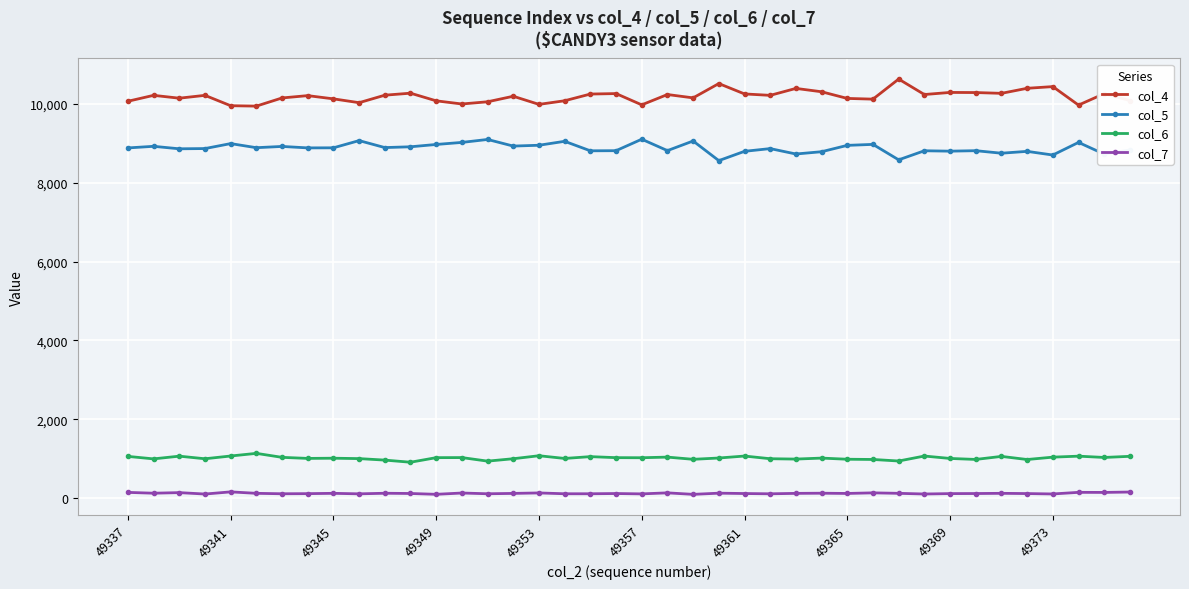

Rank the series by their maximum value, from lowest to highest.

col_7, col_6, col_5, col_4